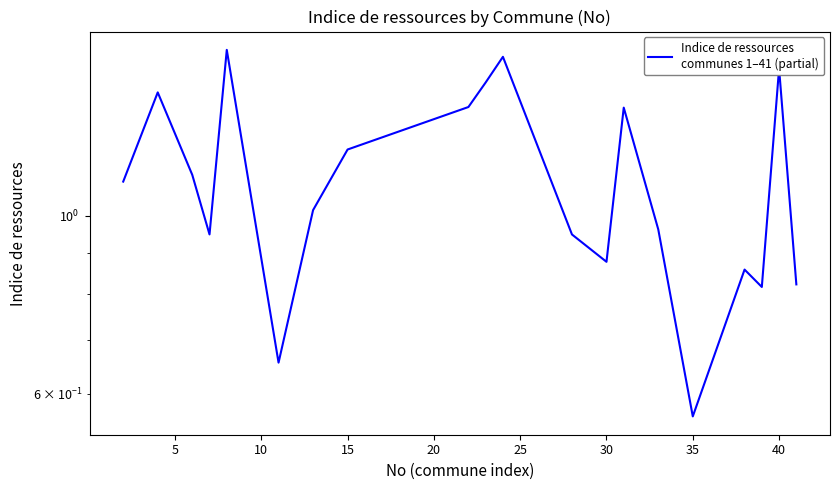

What is the average value?

1.1